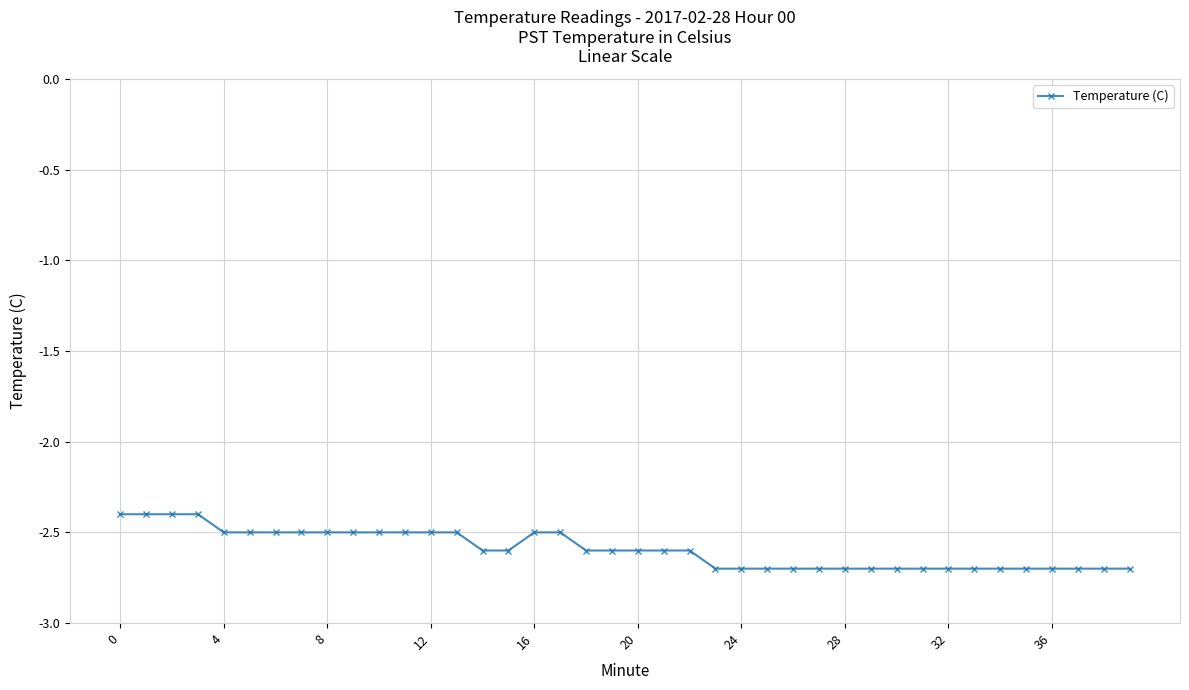

What is the value of the 5th point from the left?

-2.5